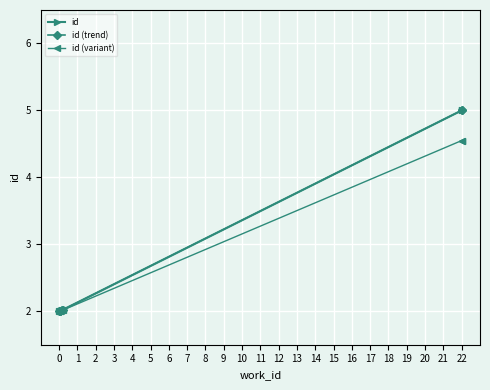

Which series has the largest total across all categories?

id